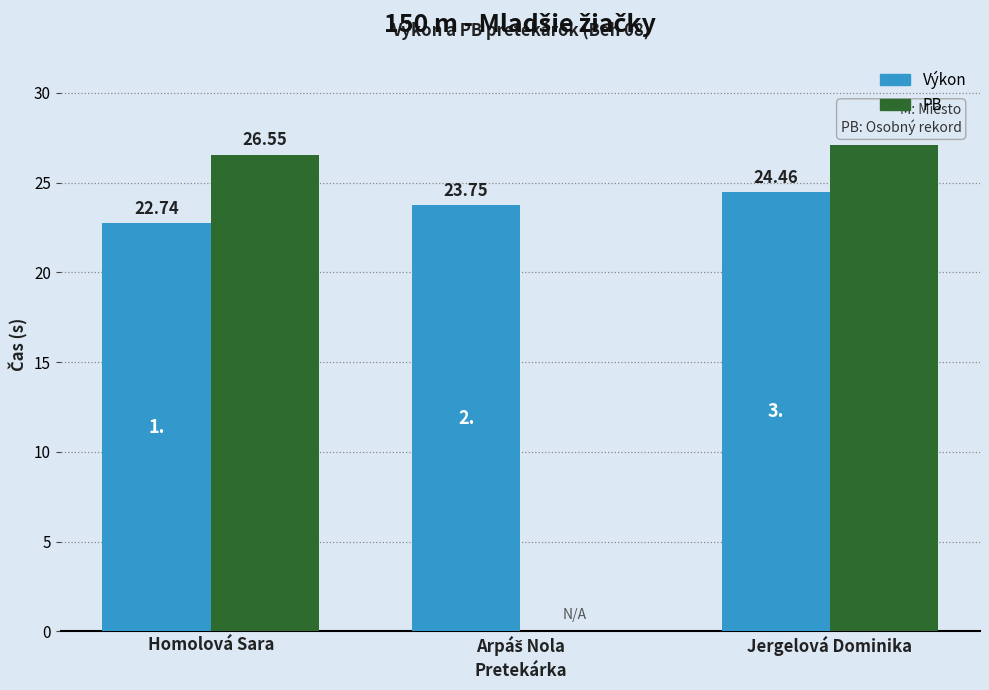

At which label does PB first exceed 26?

Homolová Sara